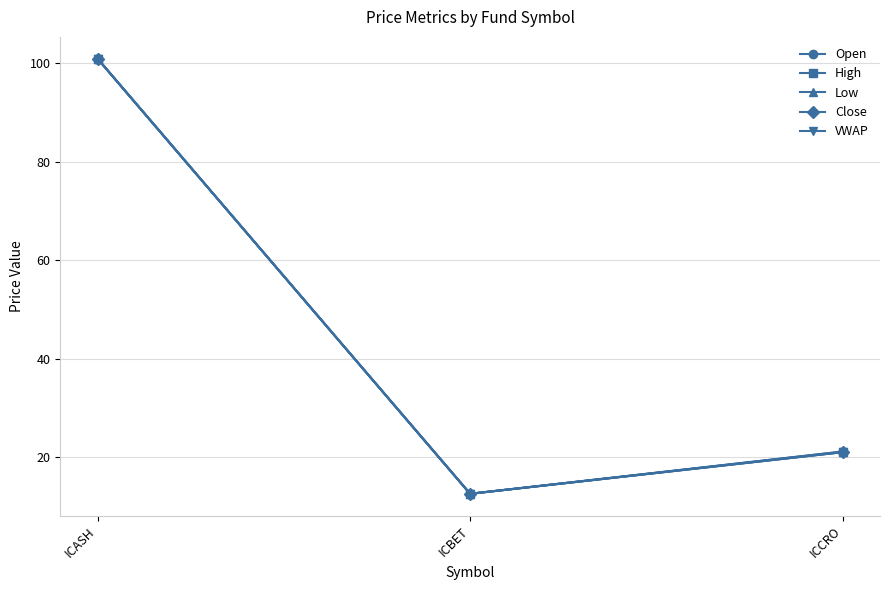

What is the maximum value for Open?

101.0